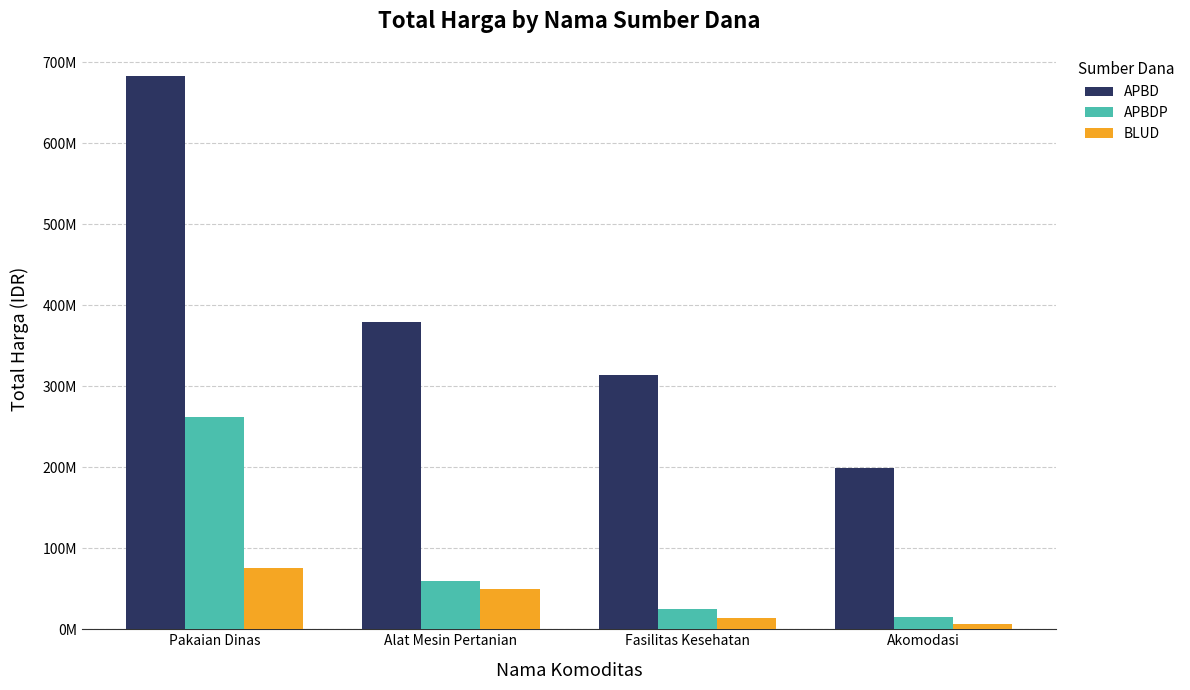

What is the spread (max minus min) of values at Fasilitas Kesehatan?

300679780